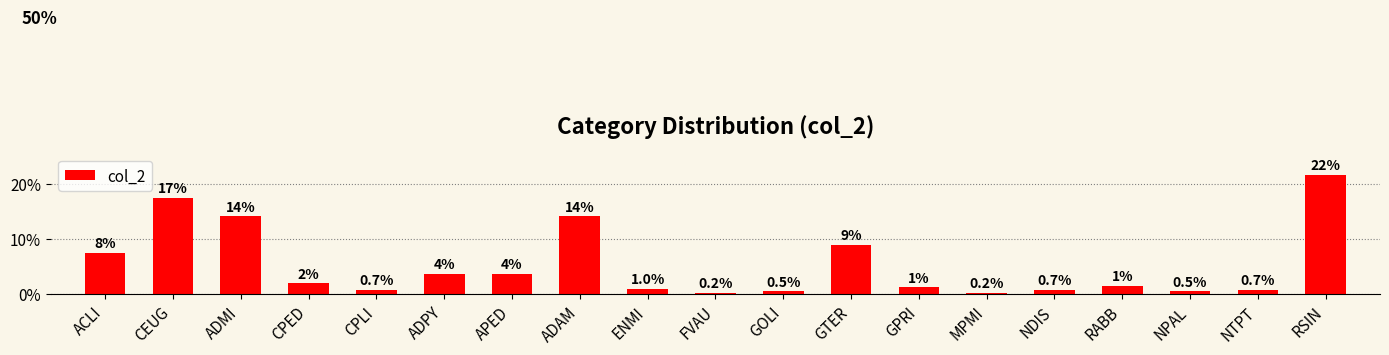

Does the chart contain stacked bars?

No